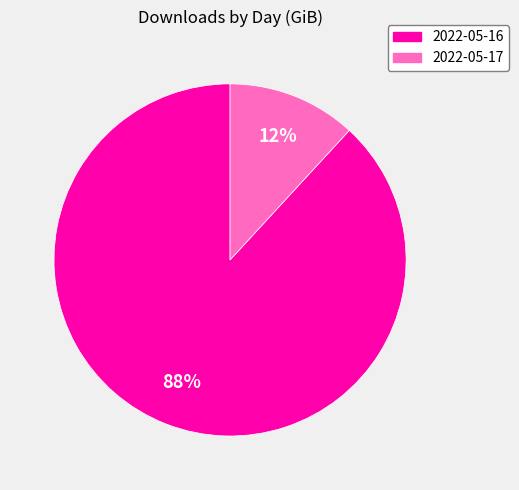

Between 2022-05-16 and 2022-05-17, which is larger?

2022-05-16